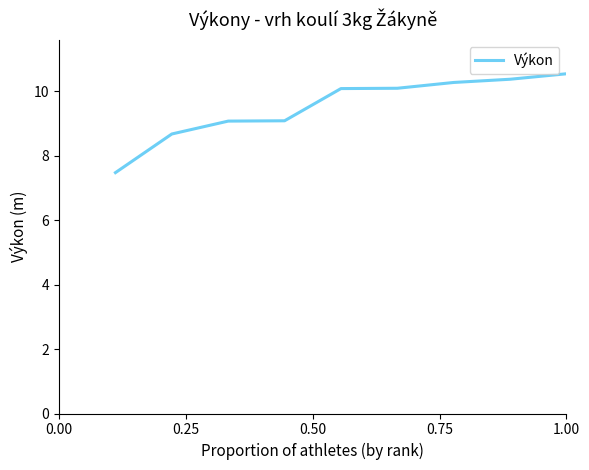

What is the minimum value shown in the chart?

7.5